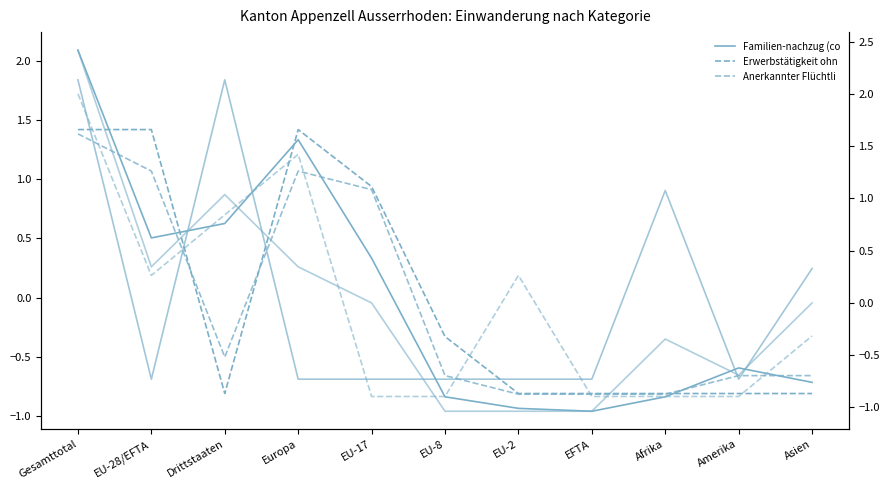

How many distinct data groups are displayed?

6